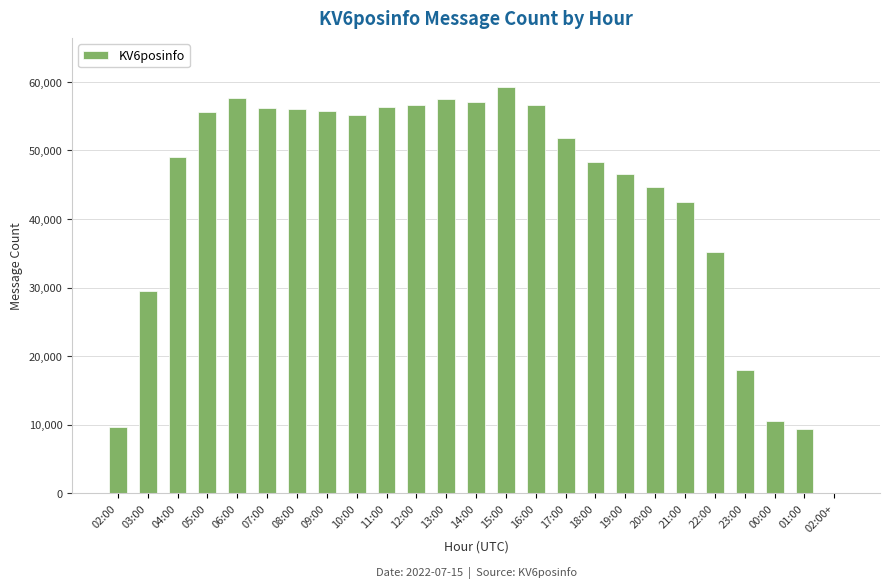

What is the maximum value shown in the chart?

59272